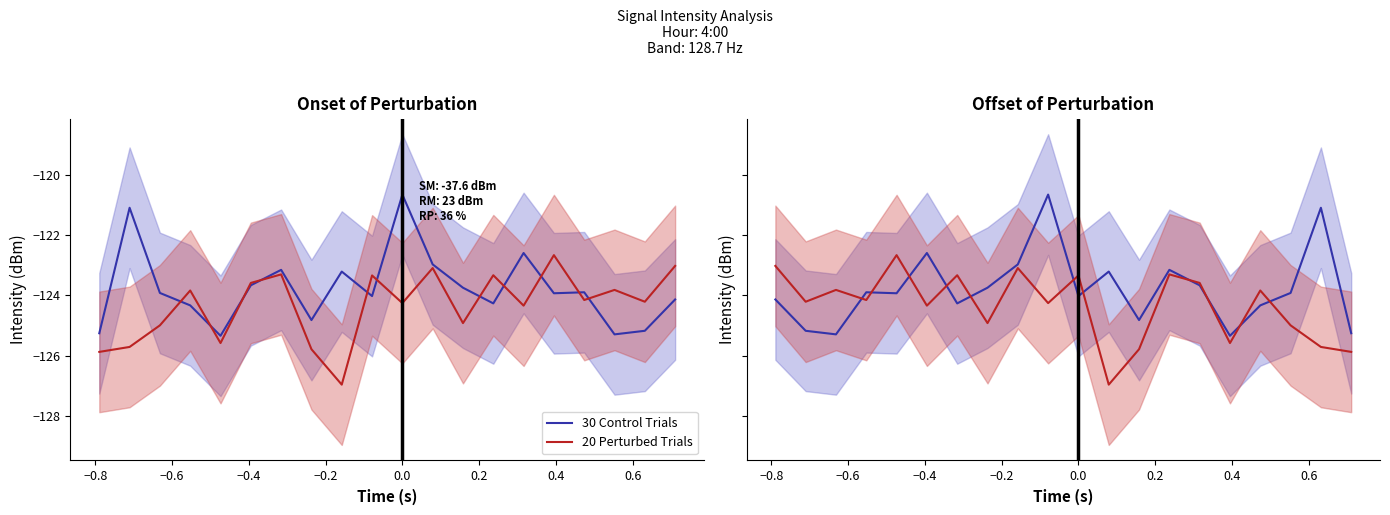

True or false: 20 Perturbed Trials has a value of -52.3 at 0.8.

False